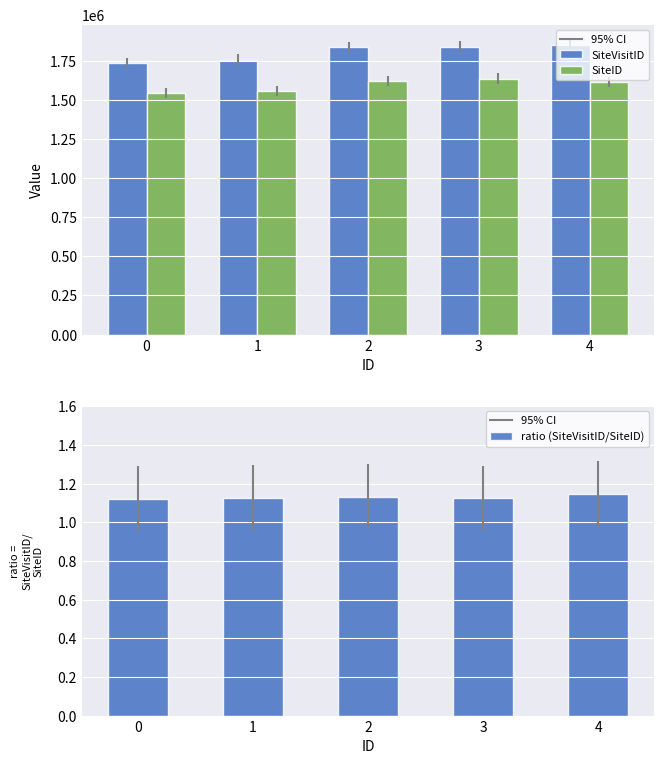

What are all the series names shown in the legend?

SiteVisitID, SiteID, ratio (SiteVisitID/SiteID)